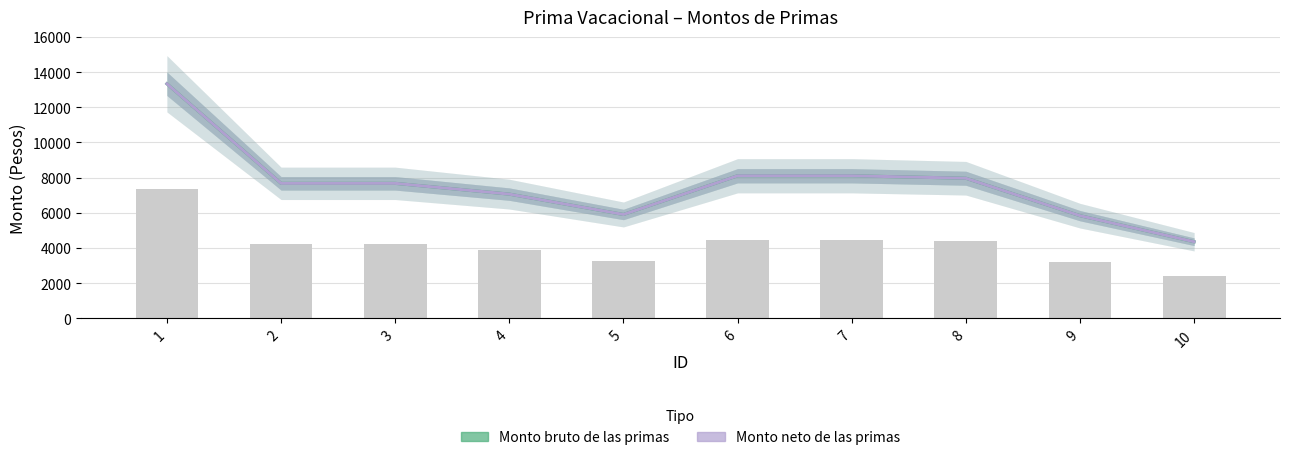

How many data points in Monto neto de las primas are above 7672?

6